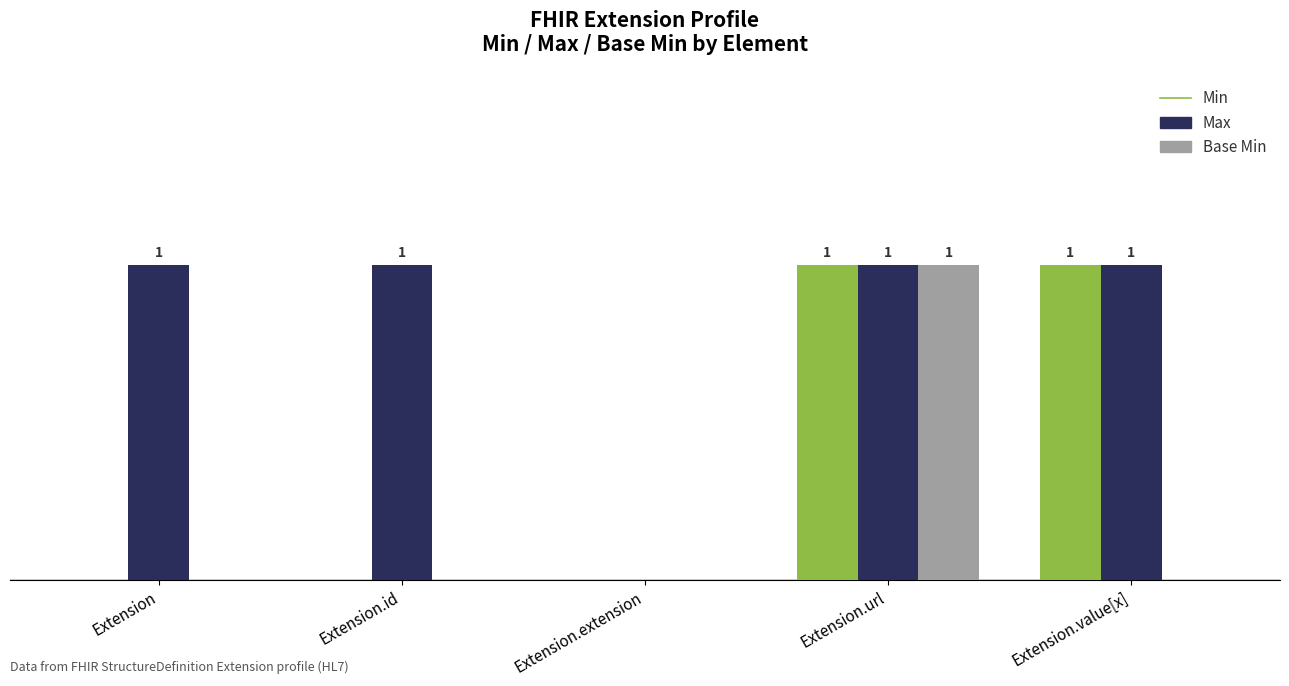

What is the greatest value displayed?

1